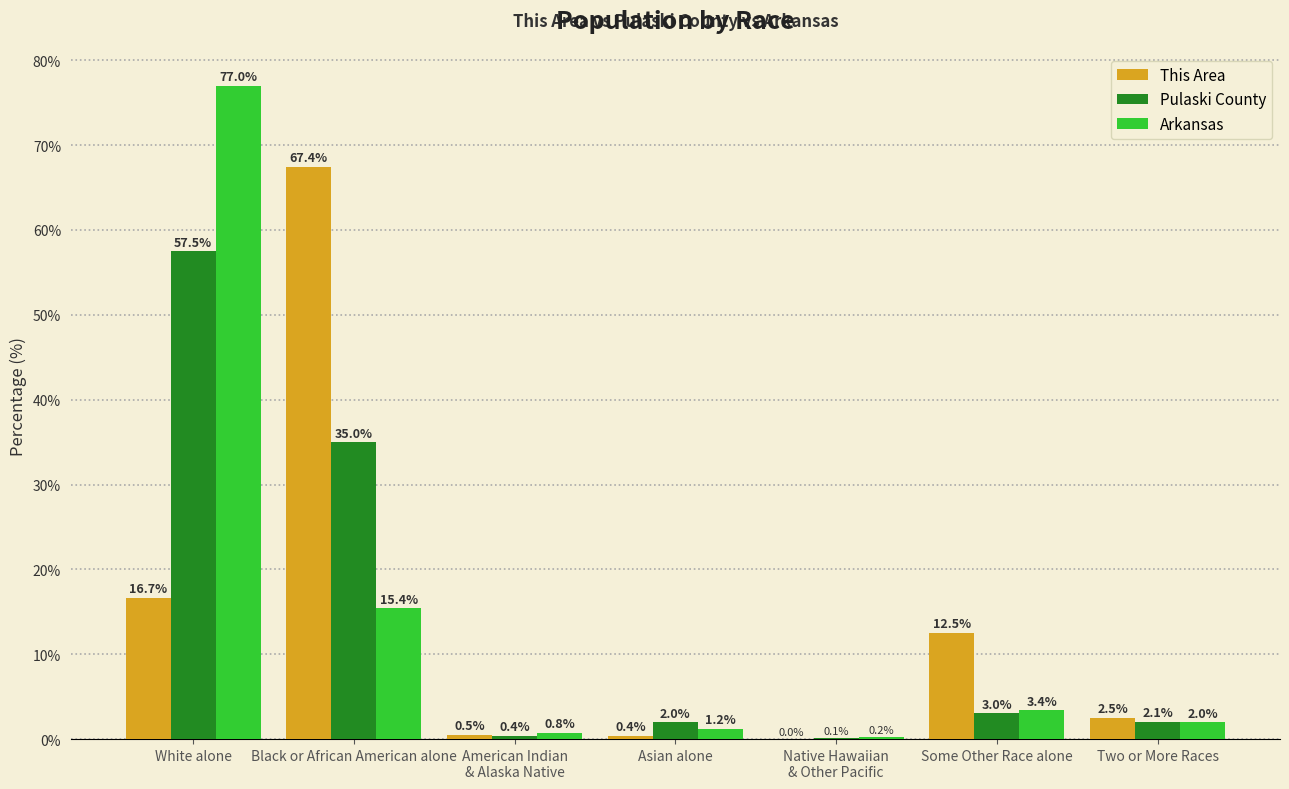

At which label does This Area reach its peak?

Black or African American alone